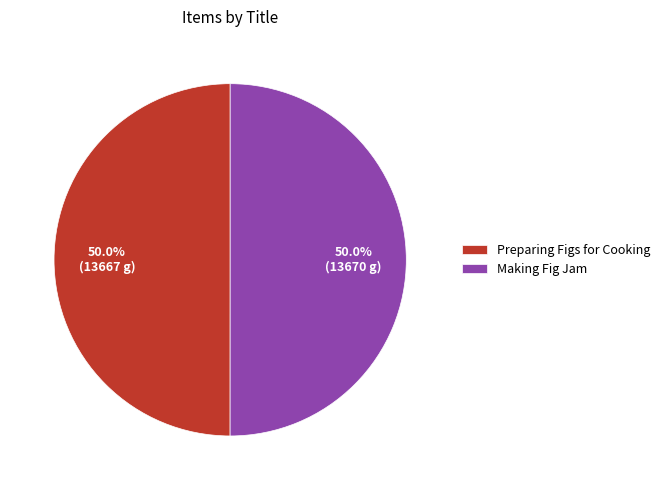

What percentage do Preparing Figs for Cooking and Making Fig Jam together represent?

100.0%